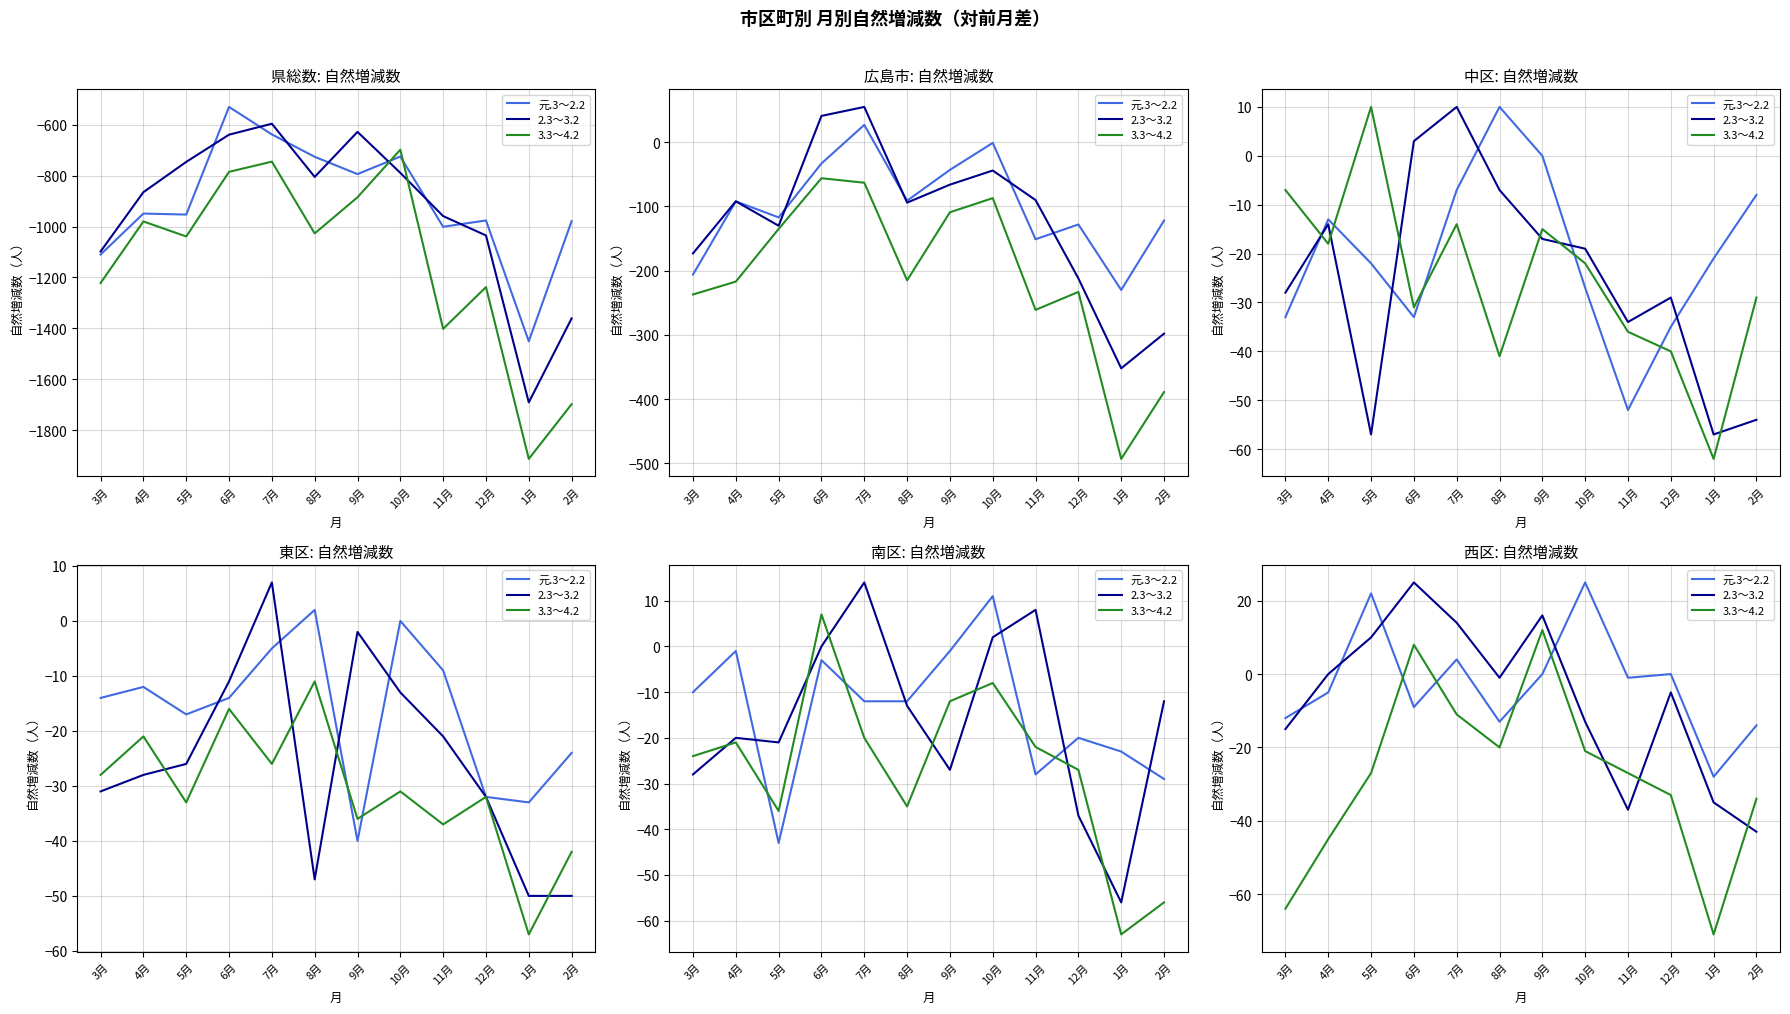

Which category has the highest value in the 2.3～3.2 series?

6月